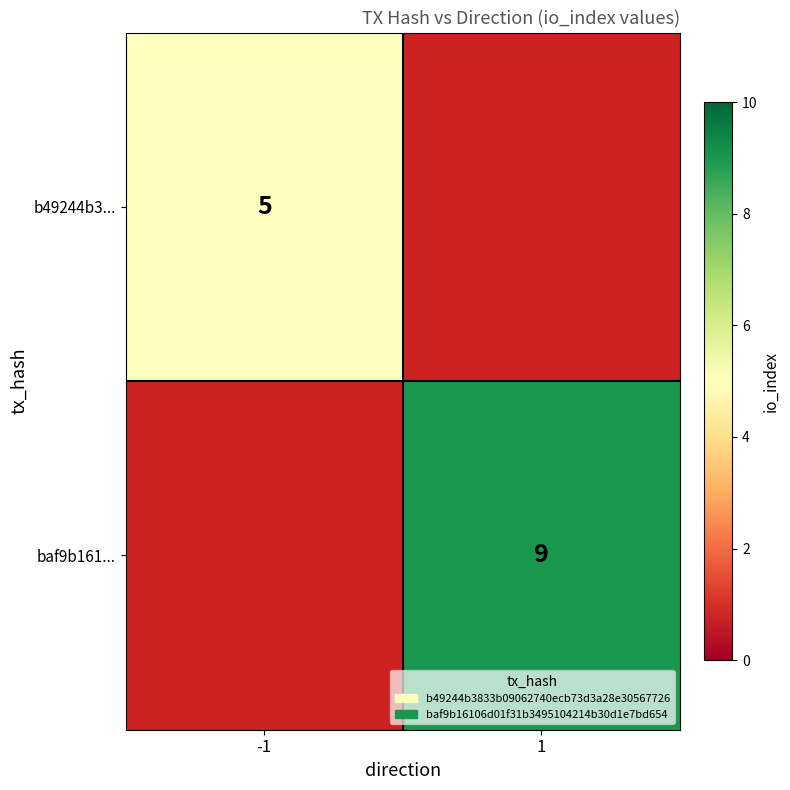

Is the value of b49244b3... at -1 greater than the value of baf9b161... at 1?

No